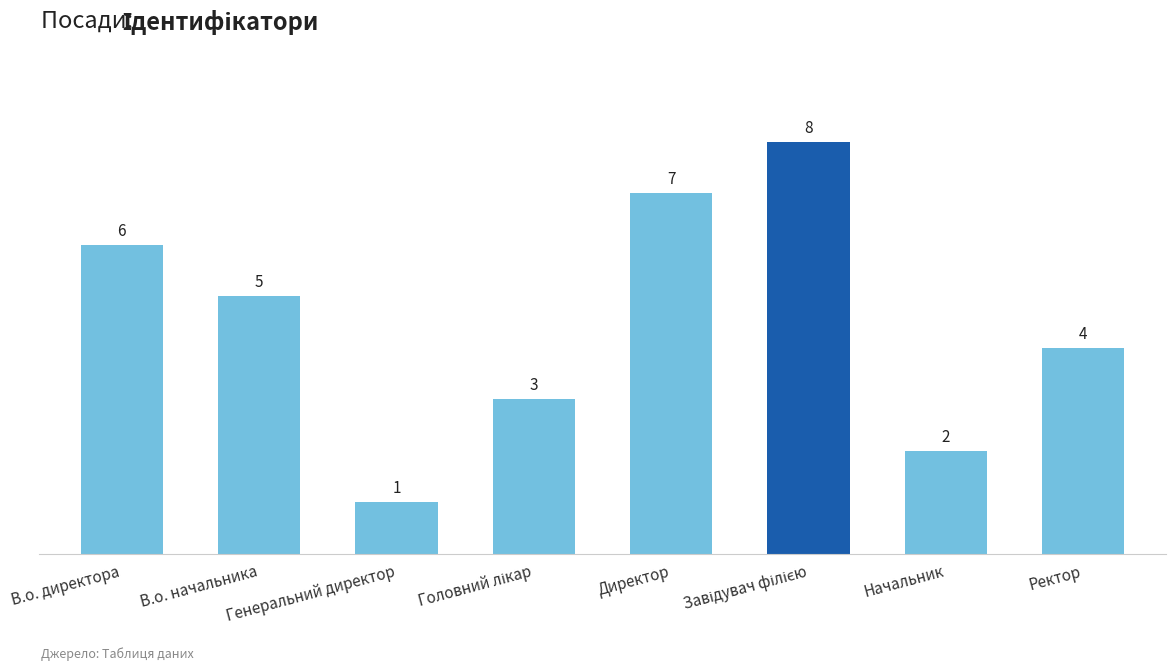

Which label corresponds to the smallest value in the chart?

Генеральний директор